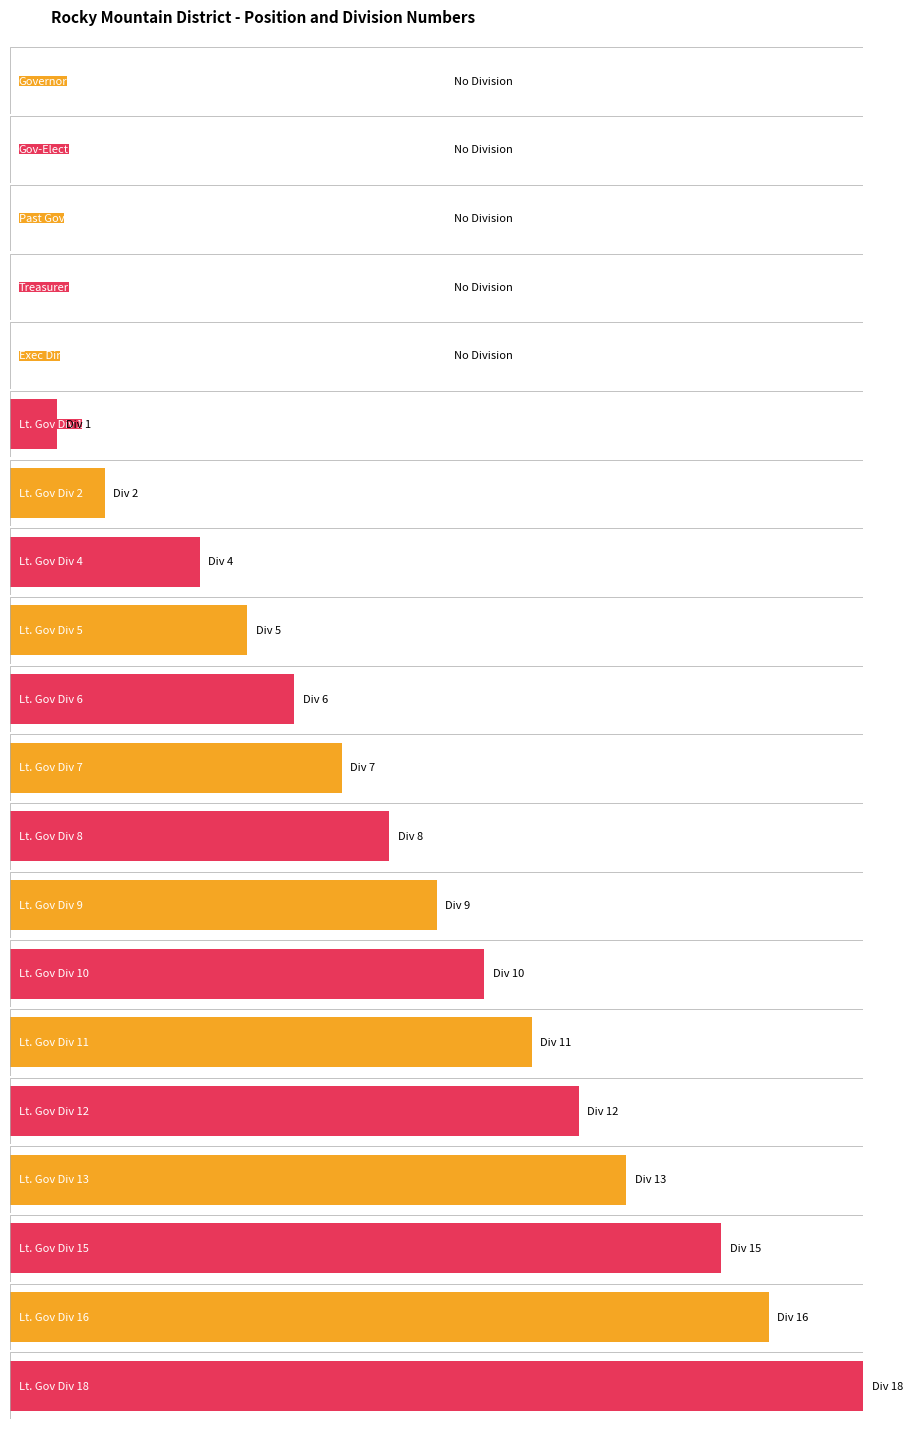

The value at Div 13 is 13. True or false?

True